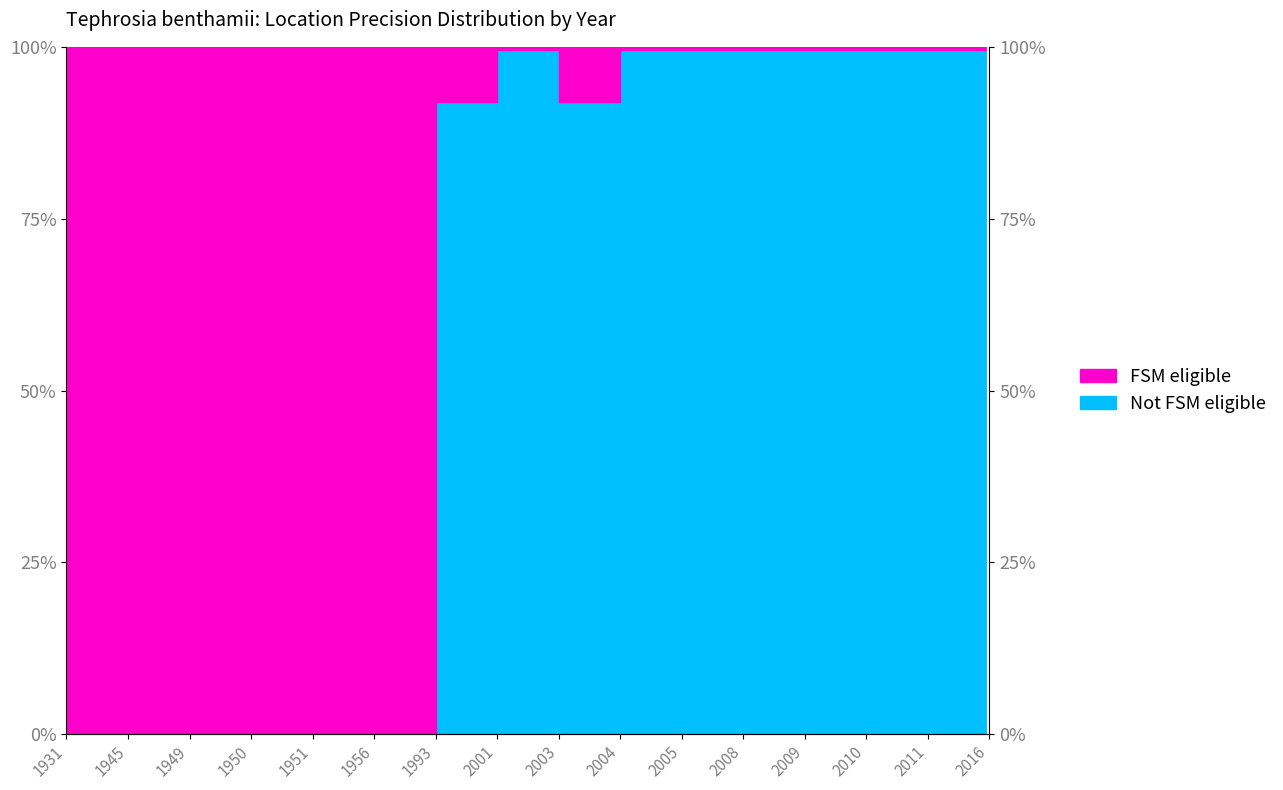

How many categories are shown in the chart?

16